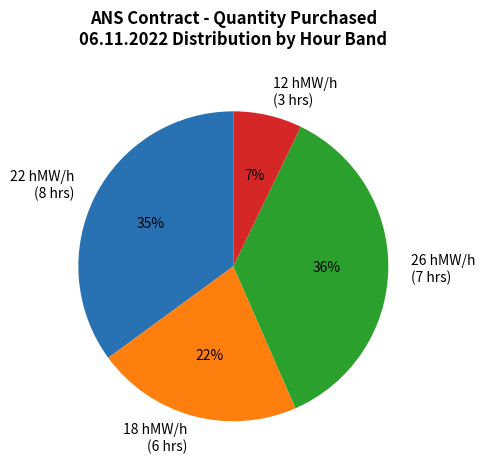

To the nearest percent, what is the difference between the largest and smallest slice percentages?

29%